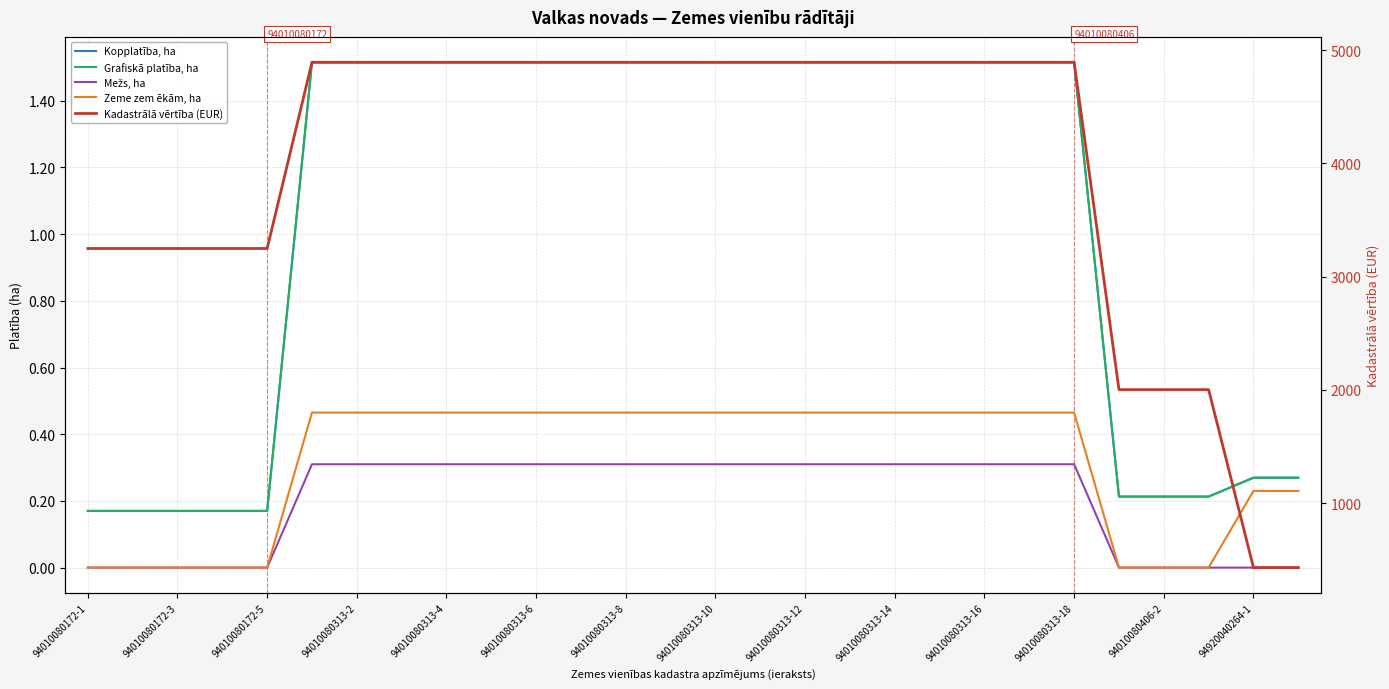

What are all the series names shown in the legend?

Kopplatība, ha, Grafiskā platība, ha, Mežs, ha, Zeme zem ēkām, ha, Kadastrālā vērtība (EUR)